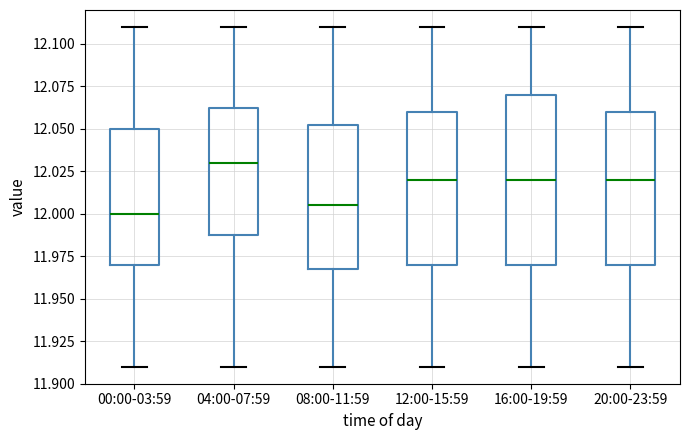

Reading left to right, read every box against the y-axis: the position of its median line, the range the box covers, and the ends of its whiskers. The values are not printed on the chart, so give them approximately, as read against the axis.

00:00-03:59: median 12.000, box 11.970 to 12.050, whiskers 11.910 to 12.110
04:00-07:59: median 12.030, box 11.990 to 12.065, whiskers 11.910 to 12.110
08:00-11:59: median 12.005, box 11.970 to 12.055, whiskers 11.910 to 12.110
12:00-15:59: median 12.020, box 11.970 to 12.060, whiskers 11.910 to 12.110
16:00-19:59: median 12.020, box 11.970 to 12.070, whiskers 11.910 to 12.110
20:00-23:59: median 12.020, box 11.970 to 12.060, whiskers 11.910 to 12.110